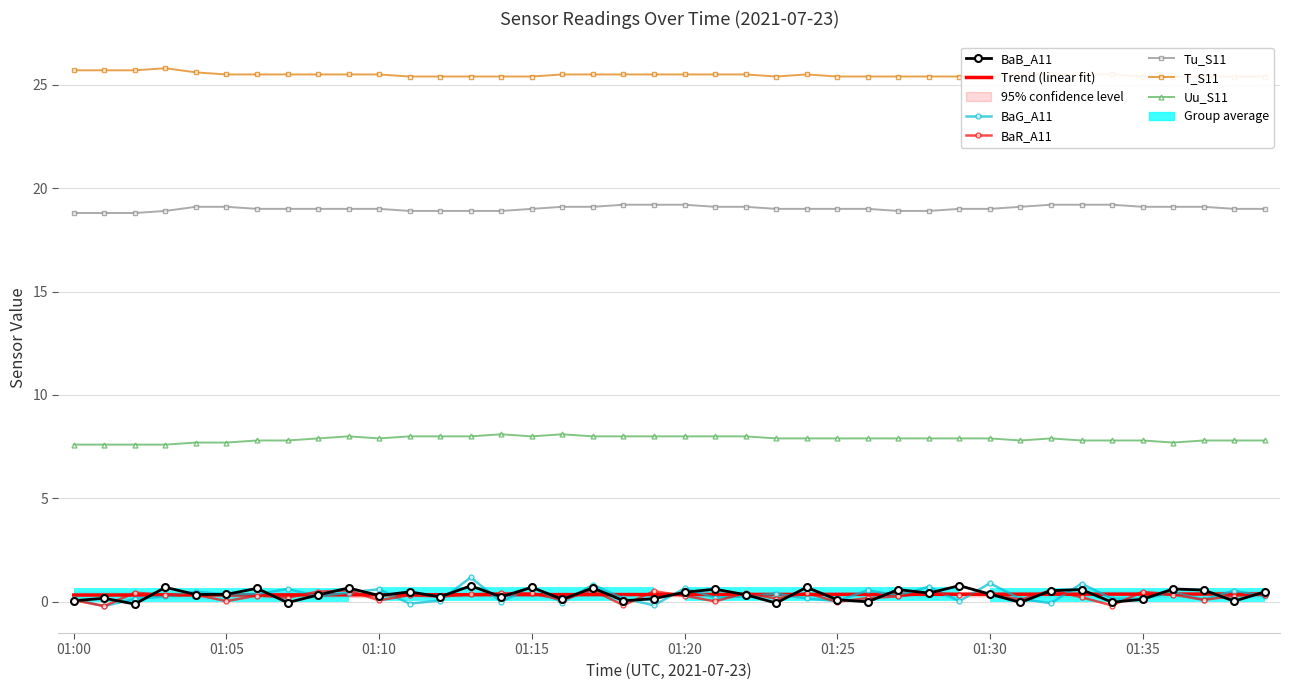

Rank the series at 01:25 from lowest to highest value.

BaR_A11, BaG_A11, BaB_A11, Uu_S11, Tu_S11, T_S11